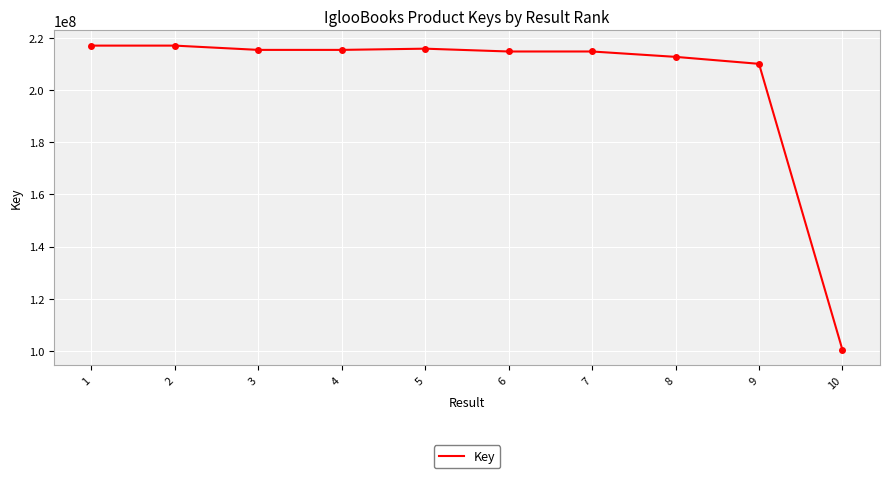

Which category has the lowest value across all series?

10